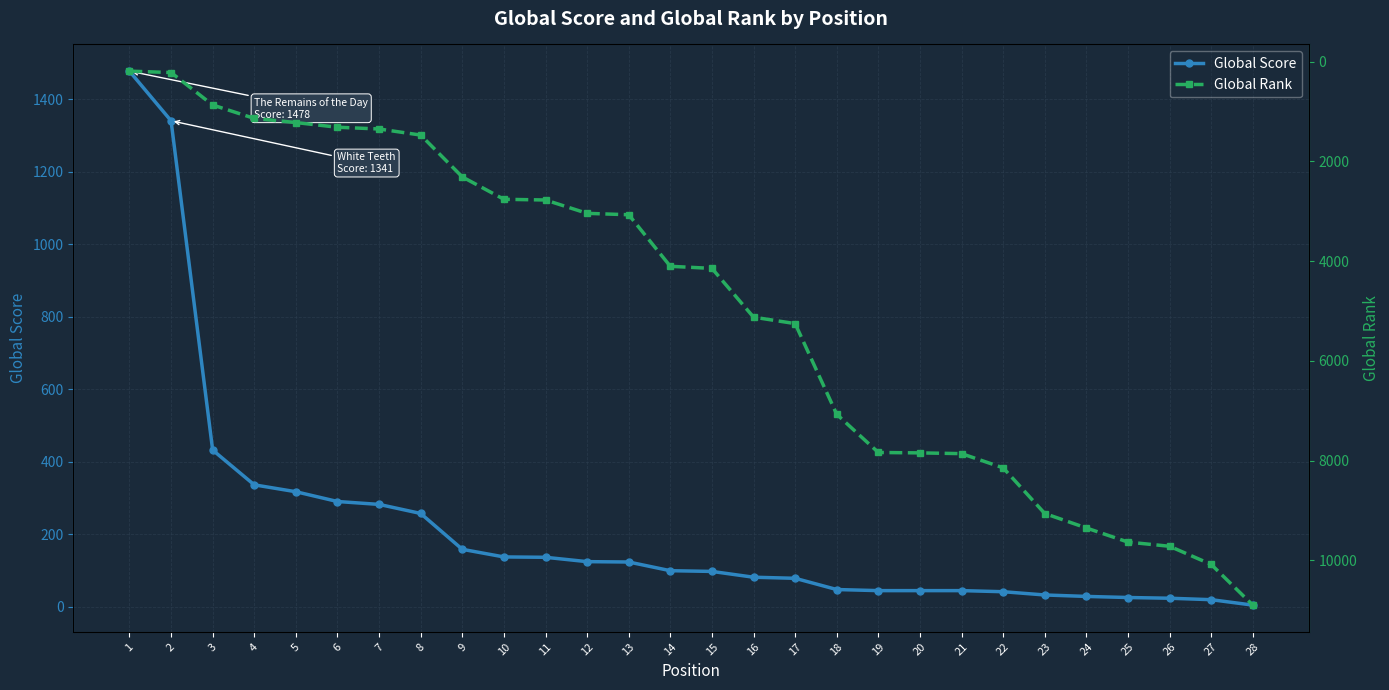

At which label does Global Rank first exceed 4144?

16